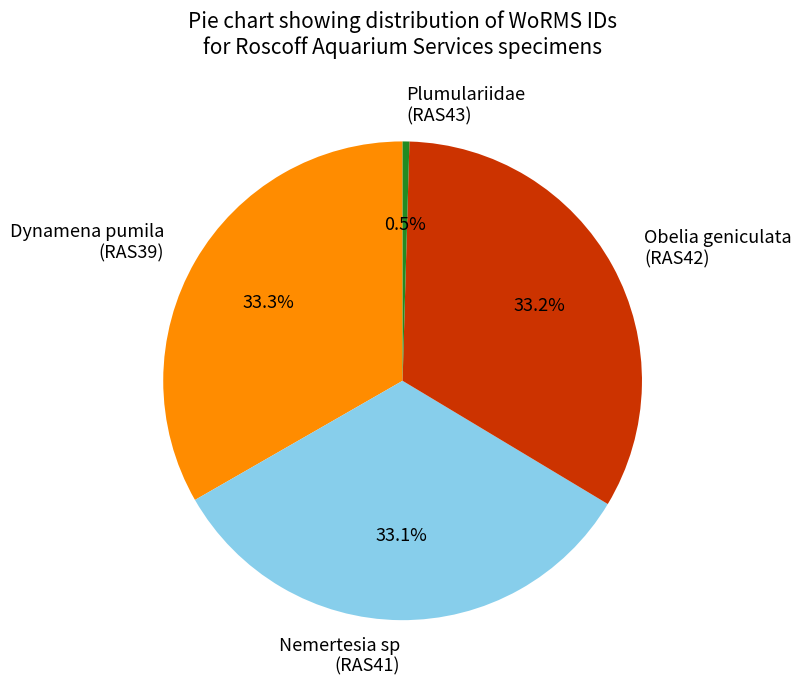

How much of the chart is everything except Plumulariidae (RAS43)?

99.5%